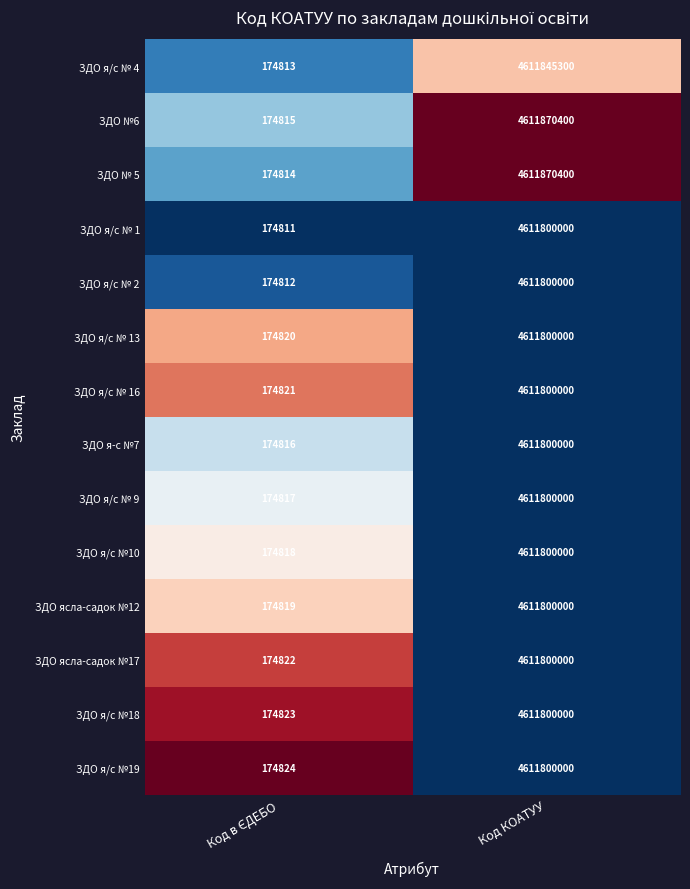

Reading left to right, transcribe all the data shown in this chart.

ЗДО я/с № 4: 174813	4611845300
ЗДО №6: 174815	4611870400
ЗДО № 5: 174814	4611870400
ЗДО я/с № 1: 174811	4611800000
ЗДО я/с № 2: 174812	4611800000
ЗДО я/с № 13: 174820	4611800000
ЗДО я/с № 16: 174821	4611800000
ЗДО я-с №7: 174816	4611800000
ЗДО я/с № 9: 174817	4611800000
ЗДО я/с №10: 174818	4611800000
ЗДО ясла-садок №12: 174819	4611800000
ЗДО ясла-садок №17: 174822	4611800000
ЗДО я/с №18: 174823	4611800000
ЗДО я/с №19: 174824	4611800000